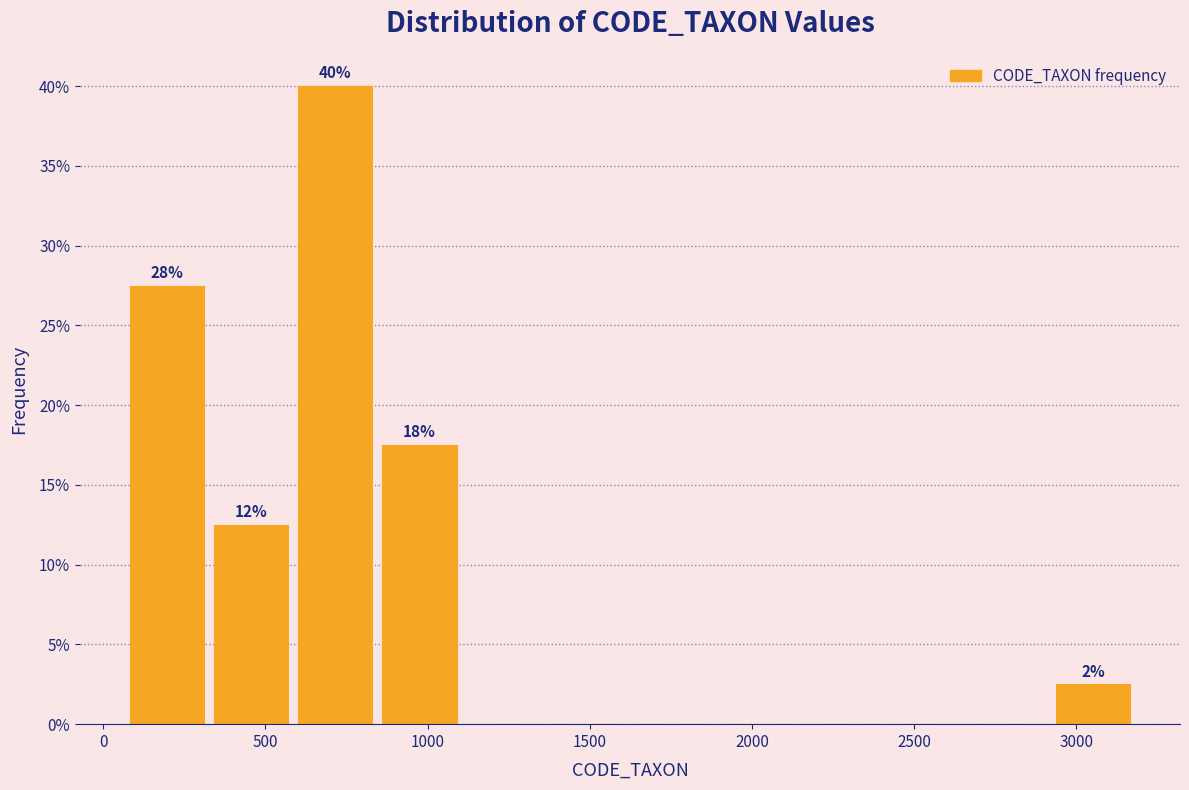

Which range on the x-axis has the tallest bar?

600 to 850